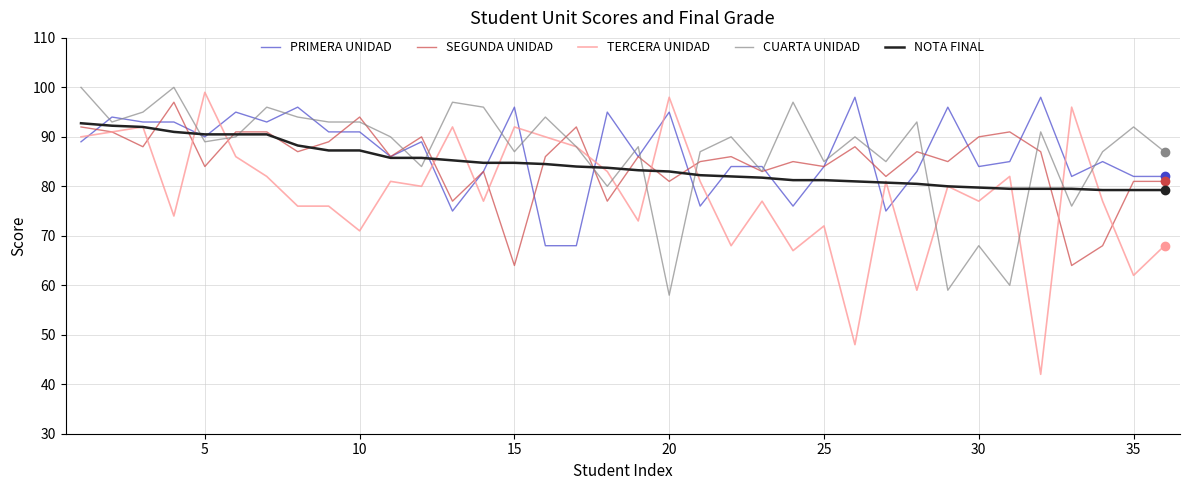

What is the smallest value displayed?

42.0